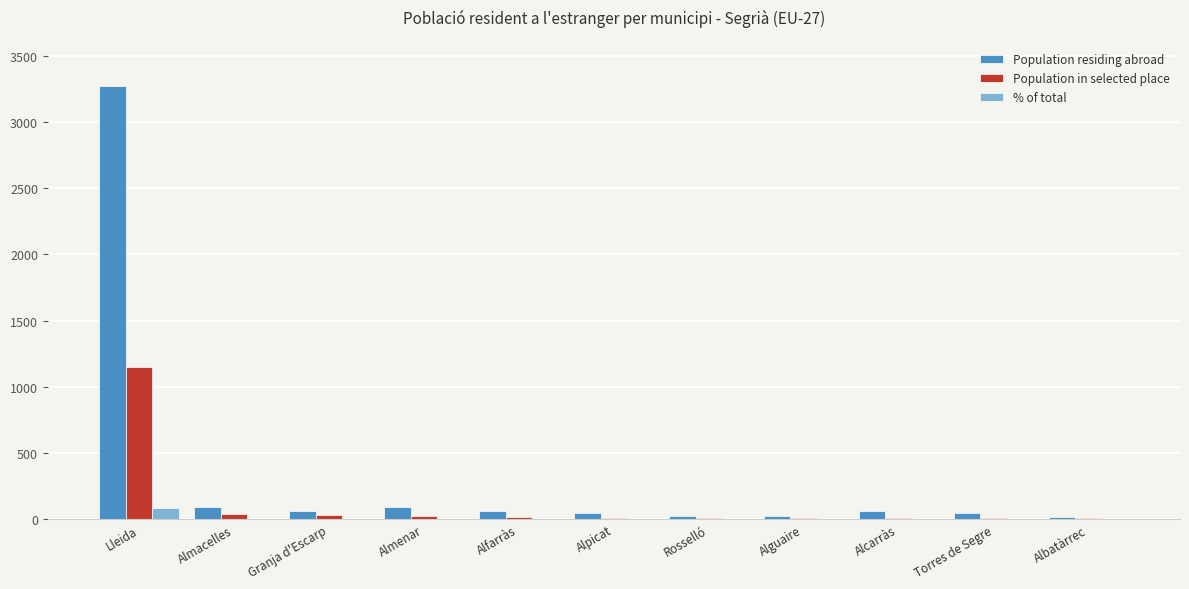

At which label does Population in selected place first exceed 12?

Lleida